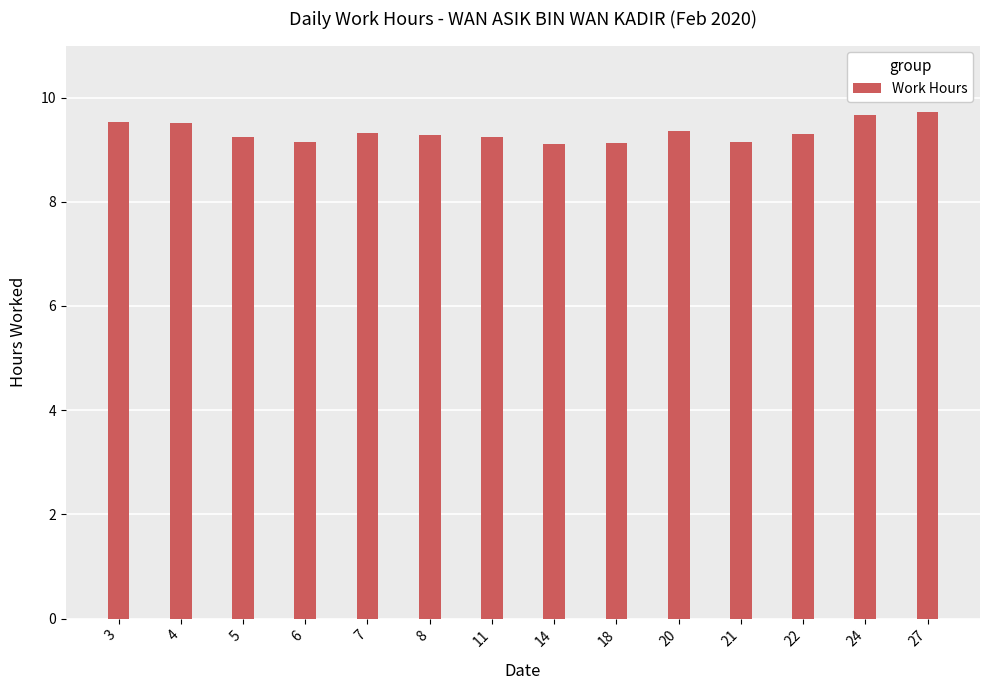

Are the bars horizontal?

No